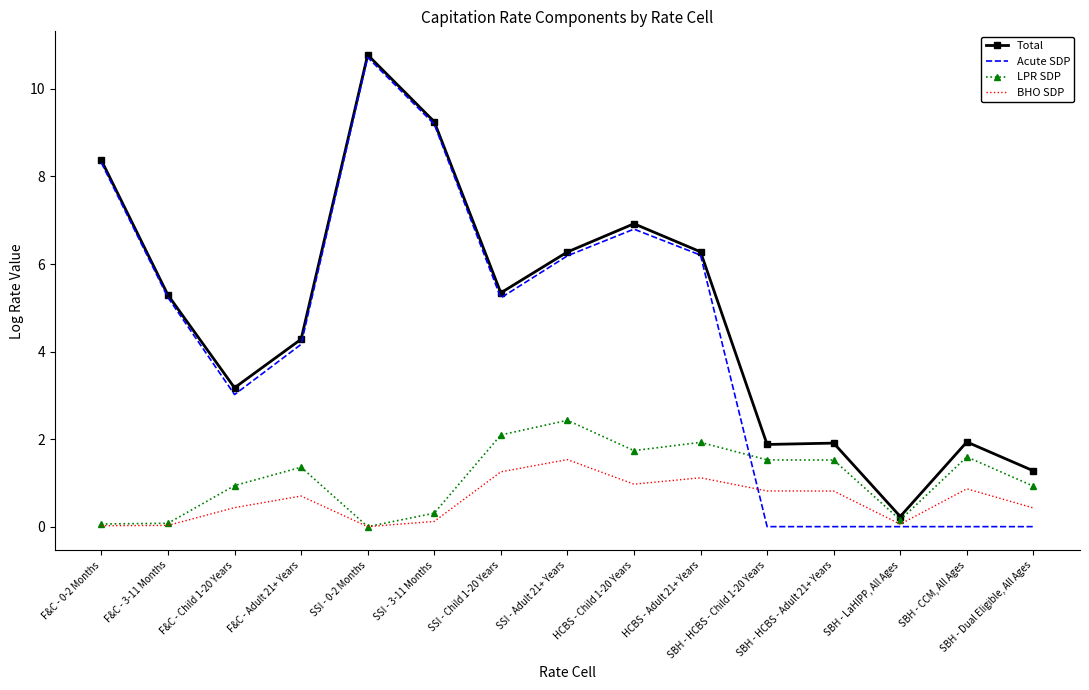

Rank the series at HCBS - Child 1-20 Years from highest to lowest value.

Total, Acute SDP, LPR SDP, BHO SDP